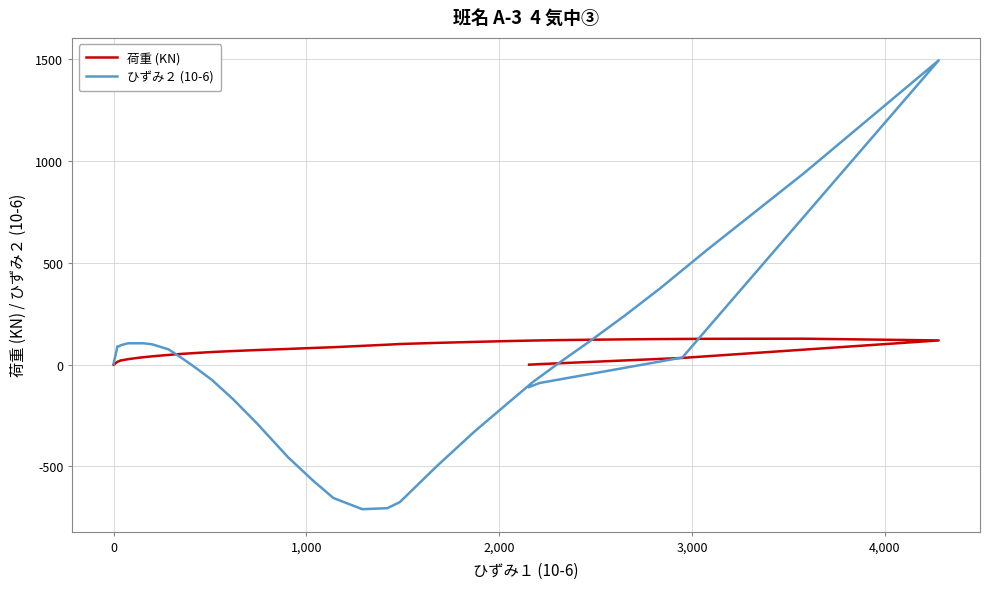

What is the sum of all ひずみ２ (10-6) values?

-1045.0